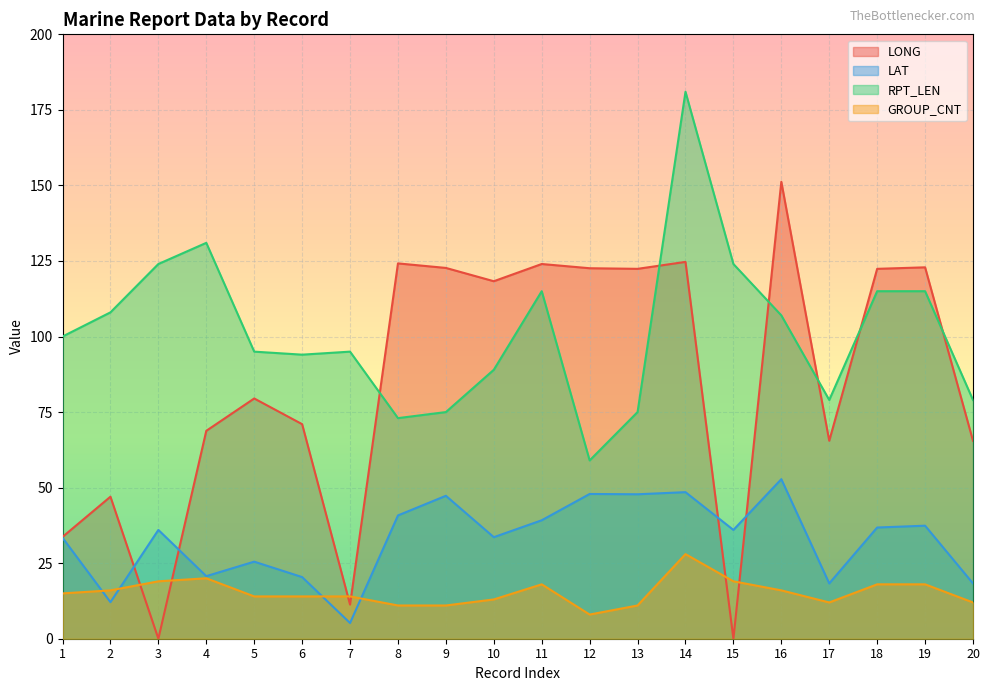

Where does the GROUP_CNT series first go above 15?

2